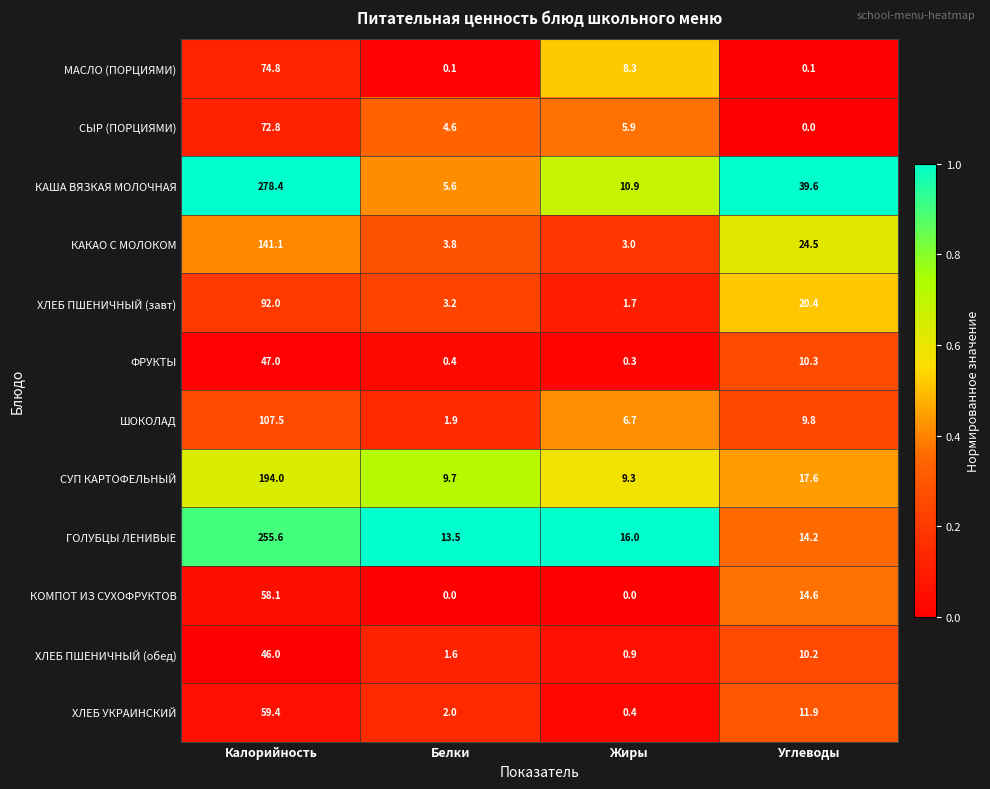

What is the difference between the СУП КАРТОФЕЛЬНЫЙ values at Жиры and Белки?

0.4